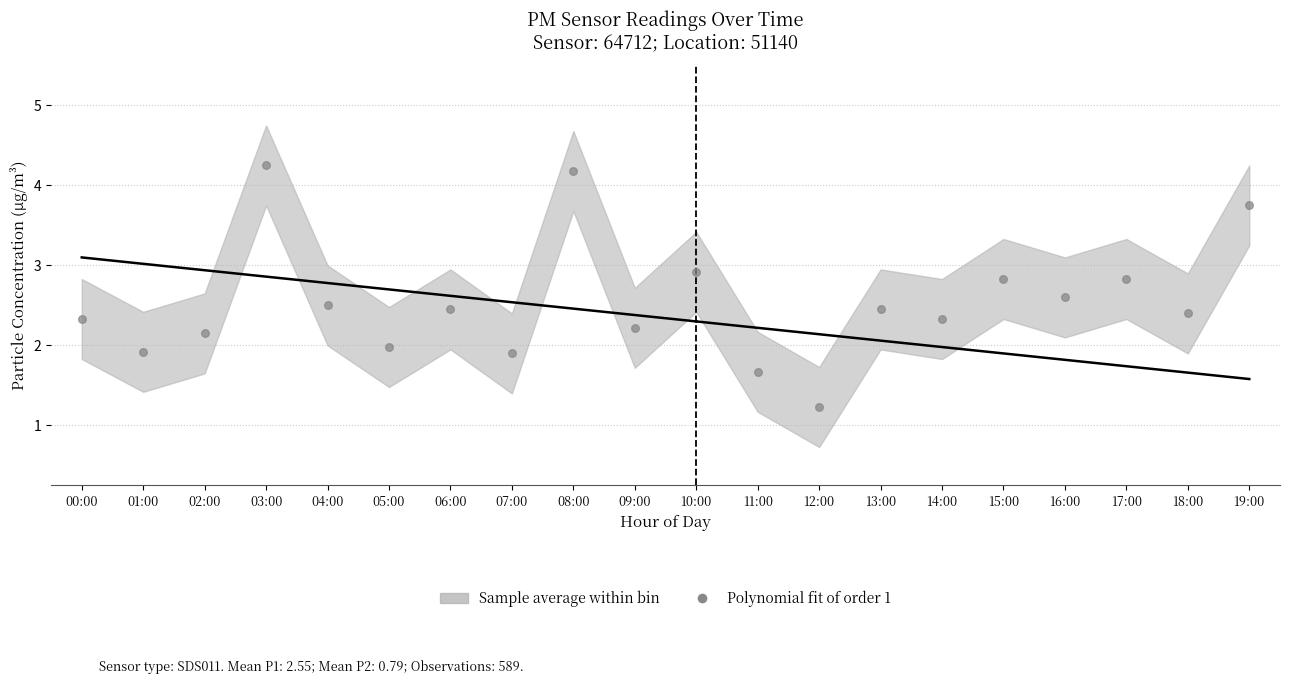

What is the range of Y values (max minus min)?

3.0